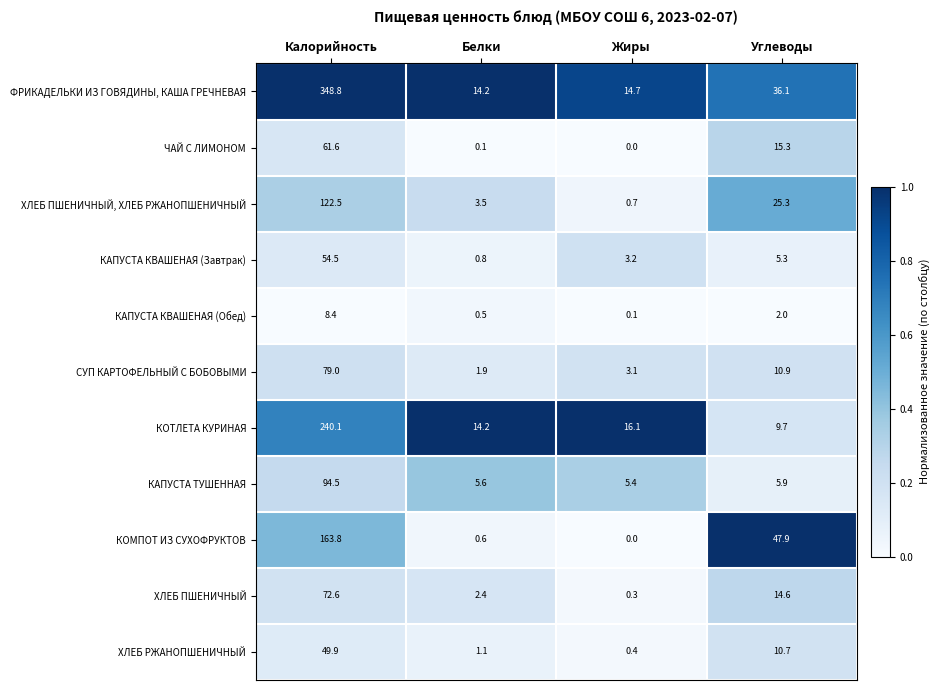

How many distinct data groups are displayed?

11